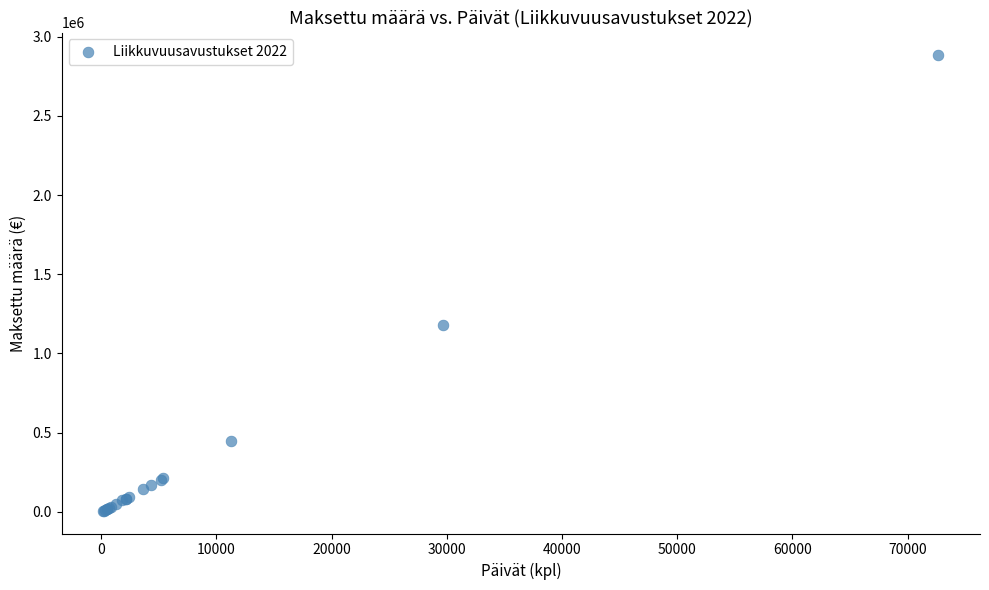

What Y value in the scatter plot is closest to 1444823?

1182274.7